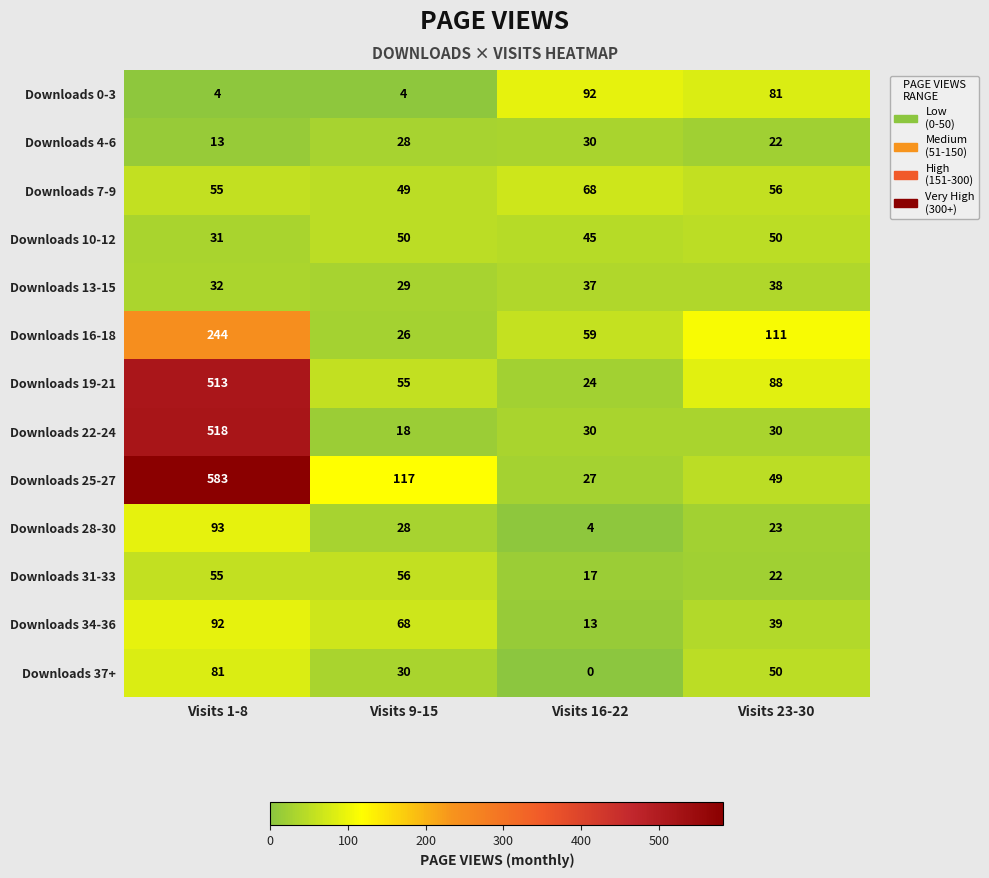

How many categories are shown in the chart?

4